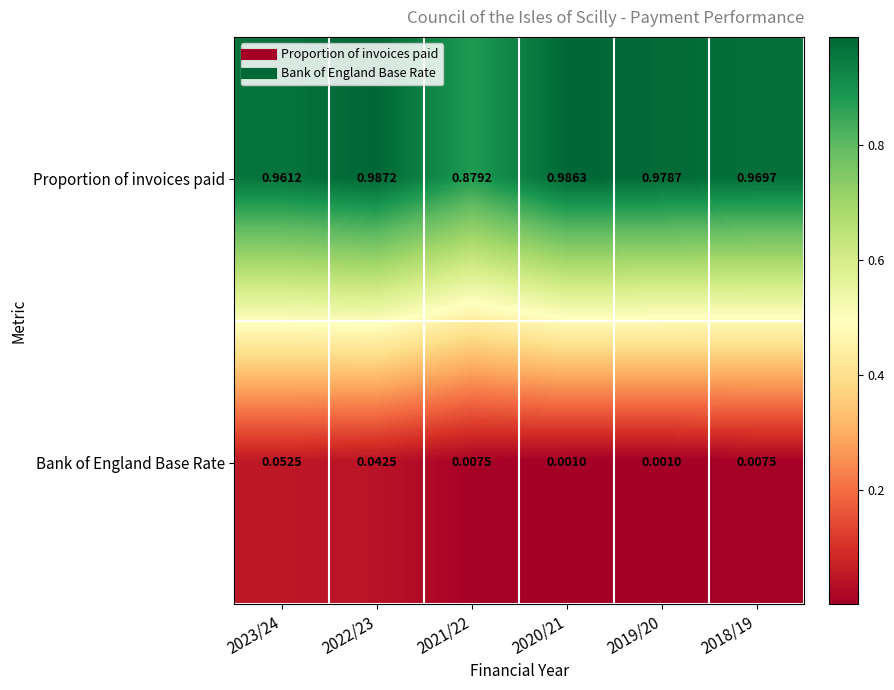

Which series has the largest total across all categories?

Proportion of invoices paid